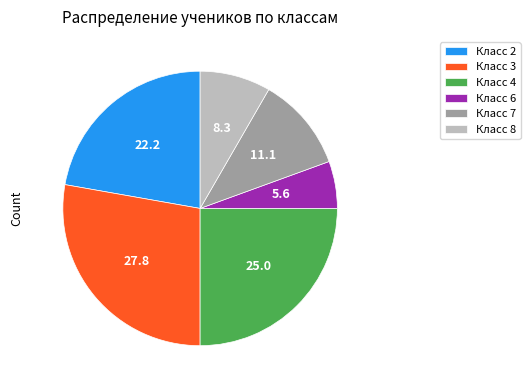

Which category has the smallest portion of the pie?

Класс 6